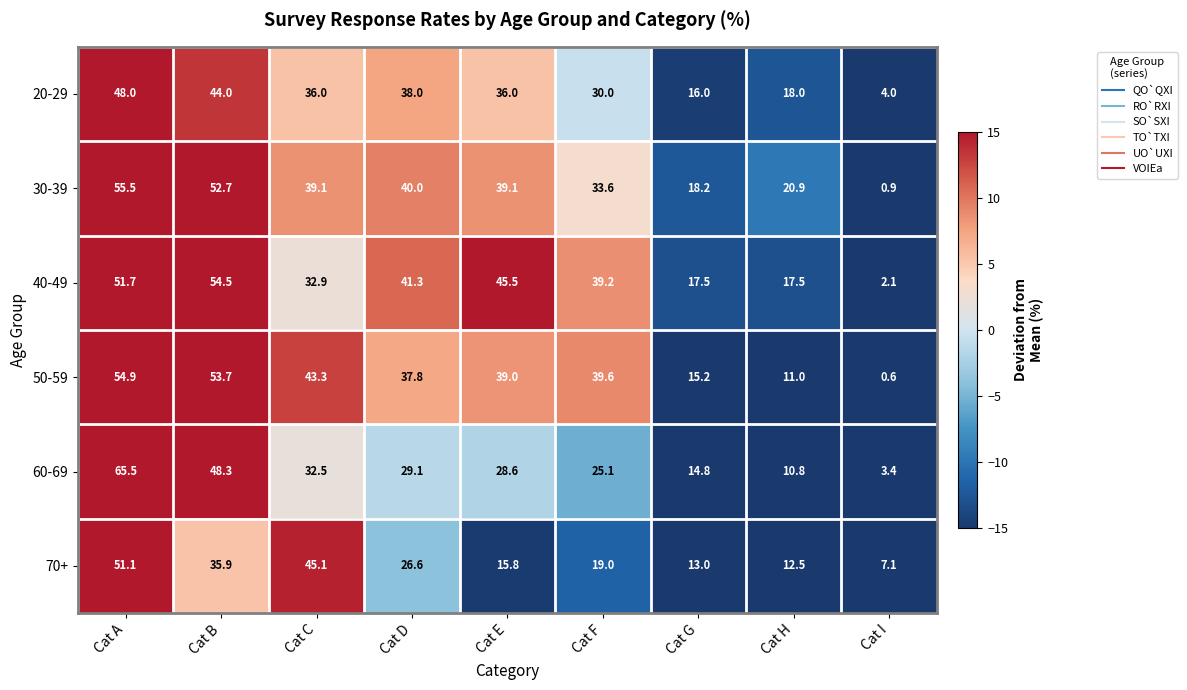

At which category is the sum across all series the highest?

Cat A